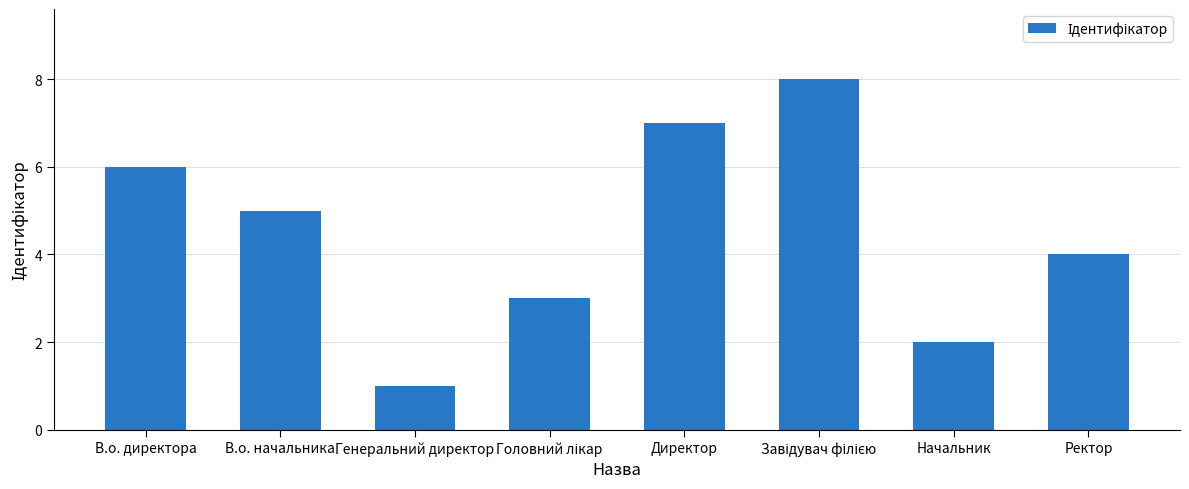

Reading left to right, list all the values displayed in this chart.

6	5	1	3	7	8	2	4